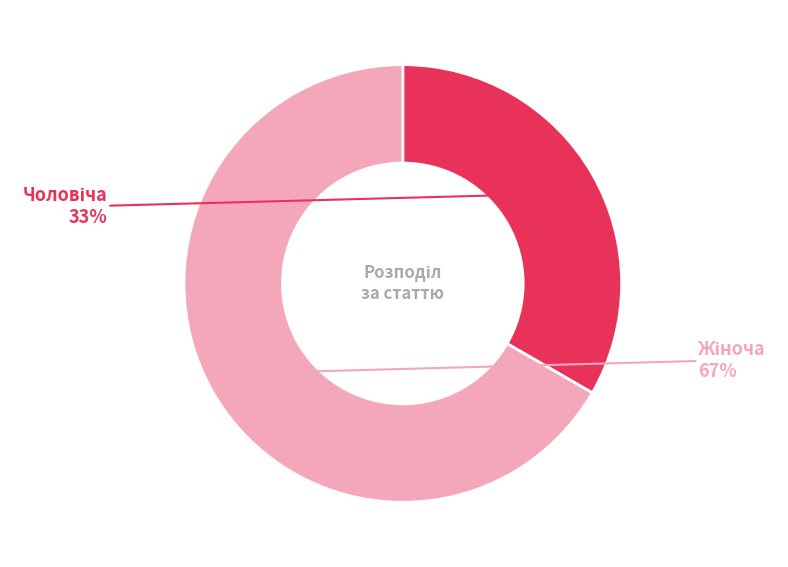

Is there any slice that represents more than half of the pie?

Yes